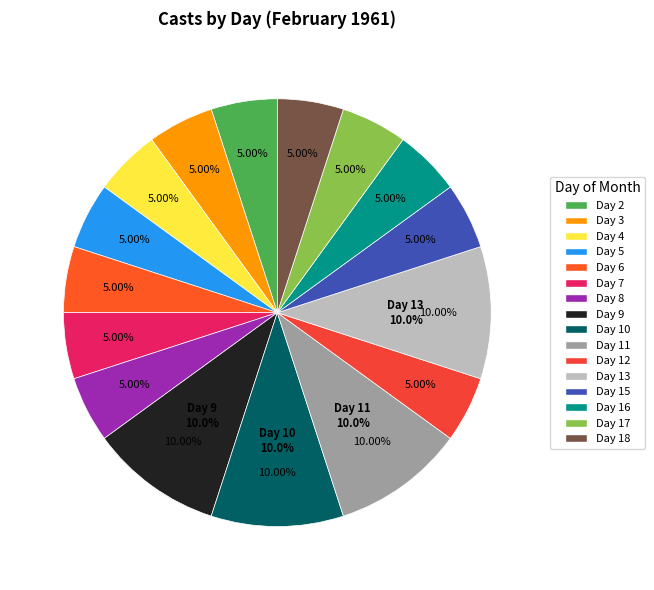

How much of the chart is everything except 9?

90.0%